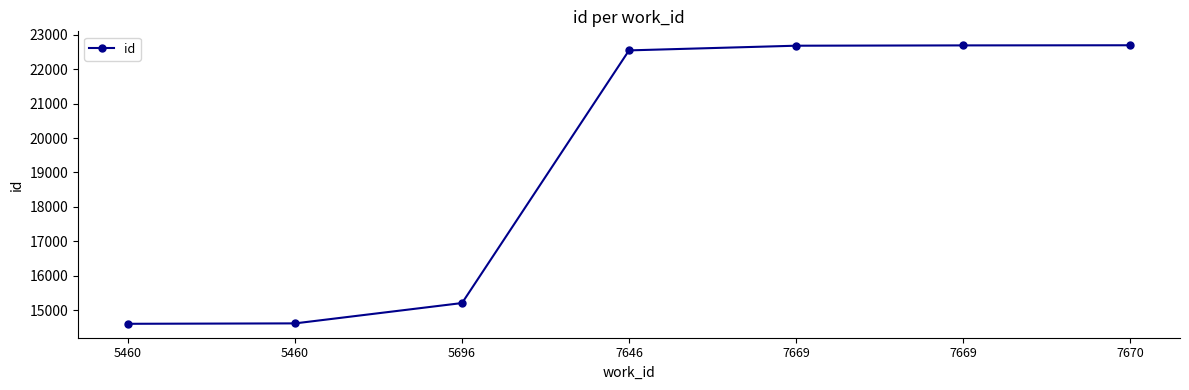

At which category does the chart reach its minimum across all series?

5460